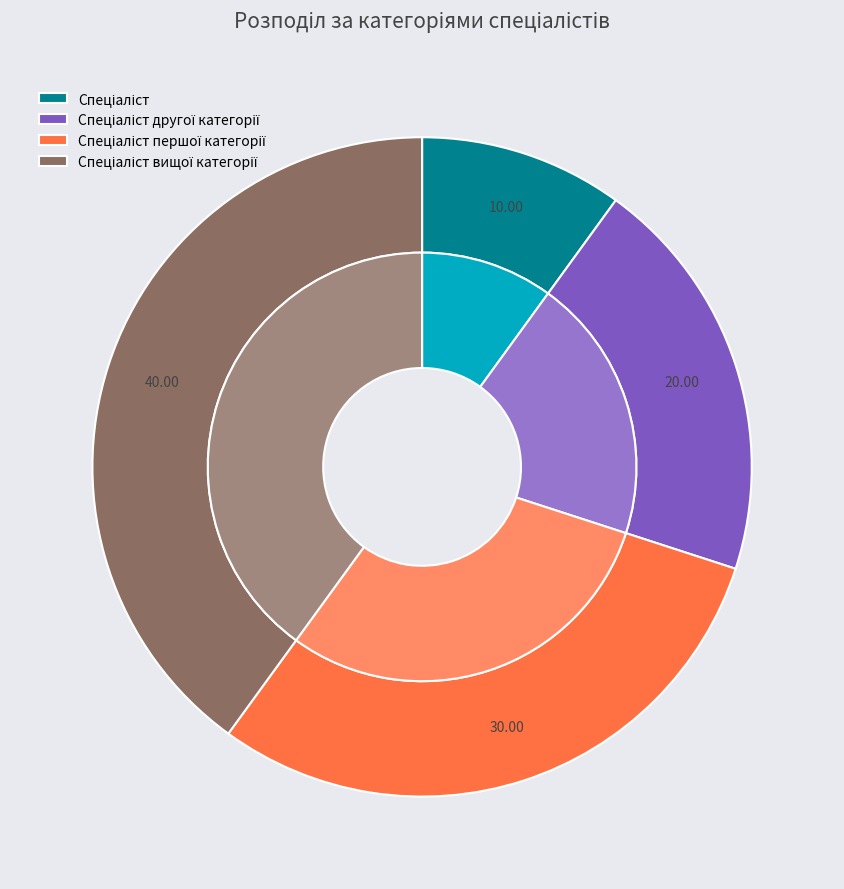

To the nearest percent, what is the combined percentage of Спеціаліст першої категорії and Спеціаліст другої категорії?

50%